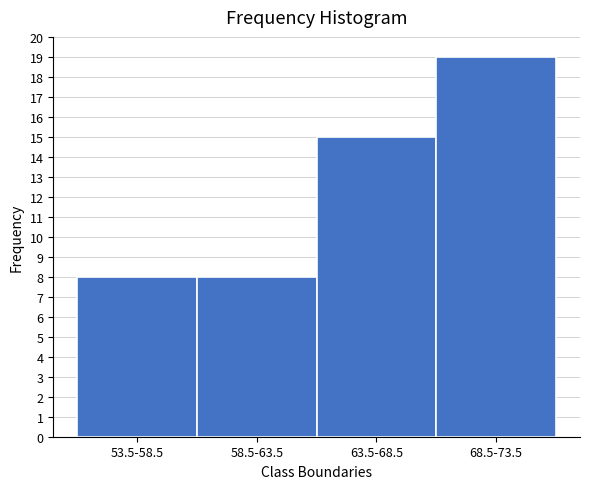

Reading left to right, list all the values displayed in this chart.

53.5-58.5=8	58.5-63.5=8	63.5-68.5=15	68.5-73.5=19